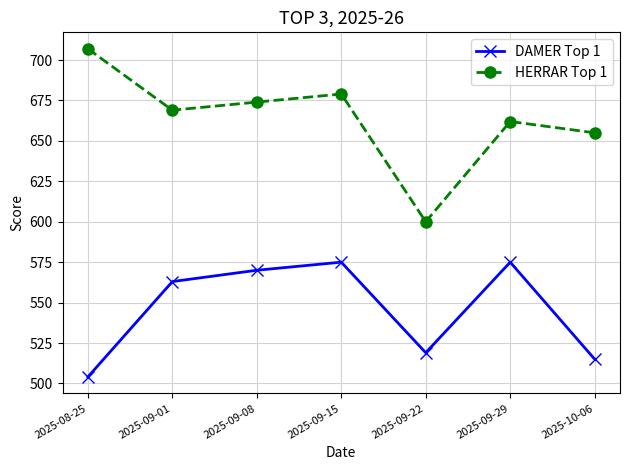

What is the average value of the HERRAR Top 1 series?

664